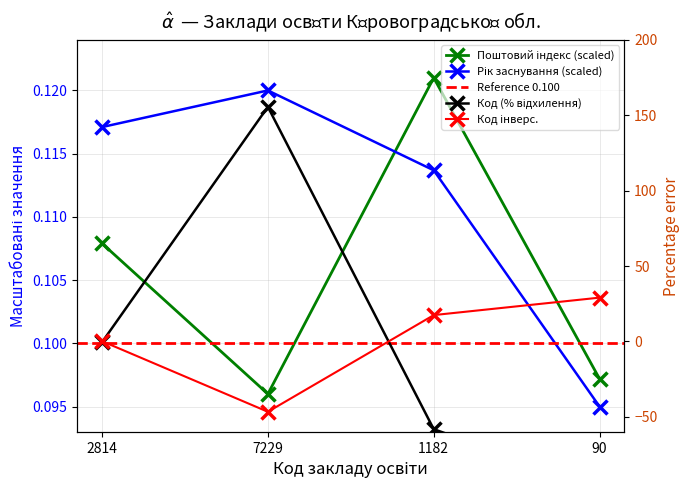

What is the value of the Код point at the 4th from the left?

29.0